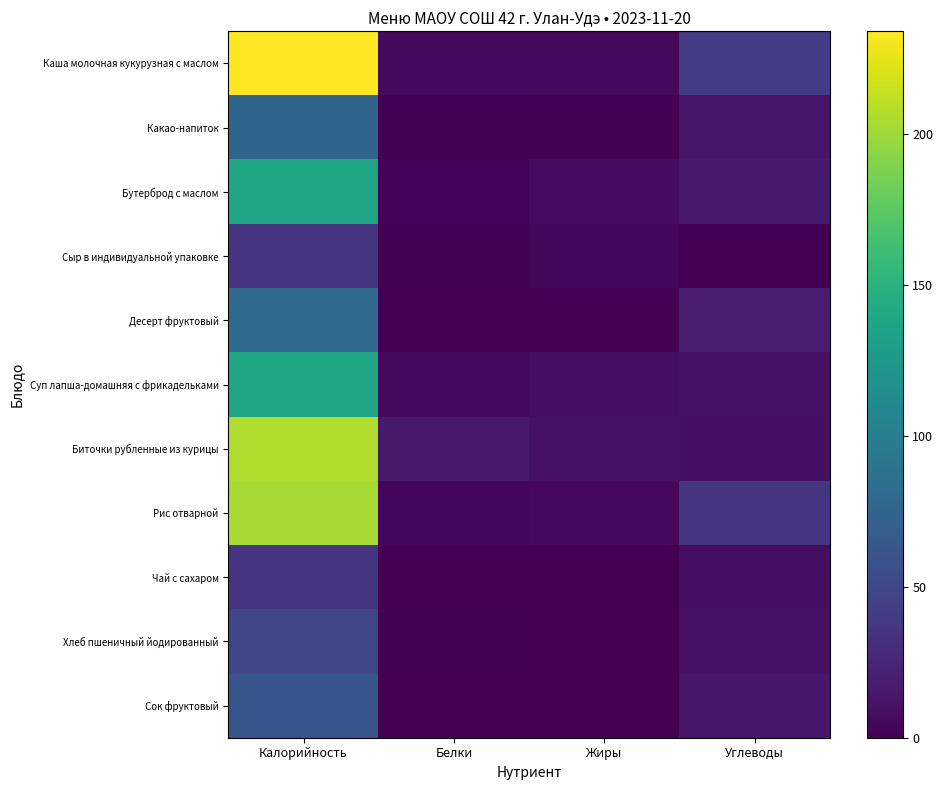

How many distinct data groups are displayed?

11